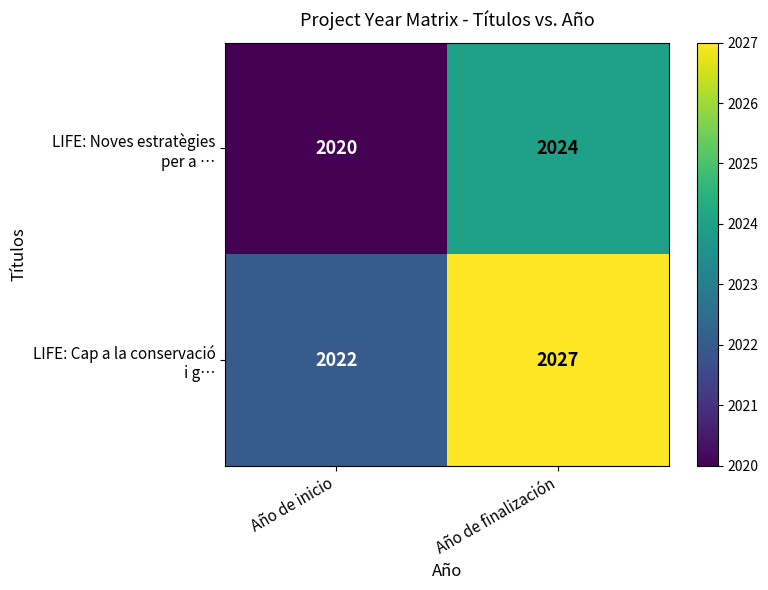

At which category does the chart reach its peak across all series?

Año de finalización